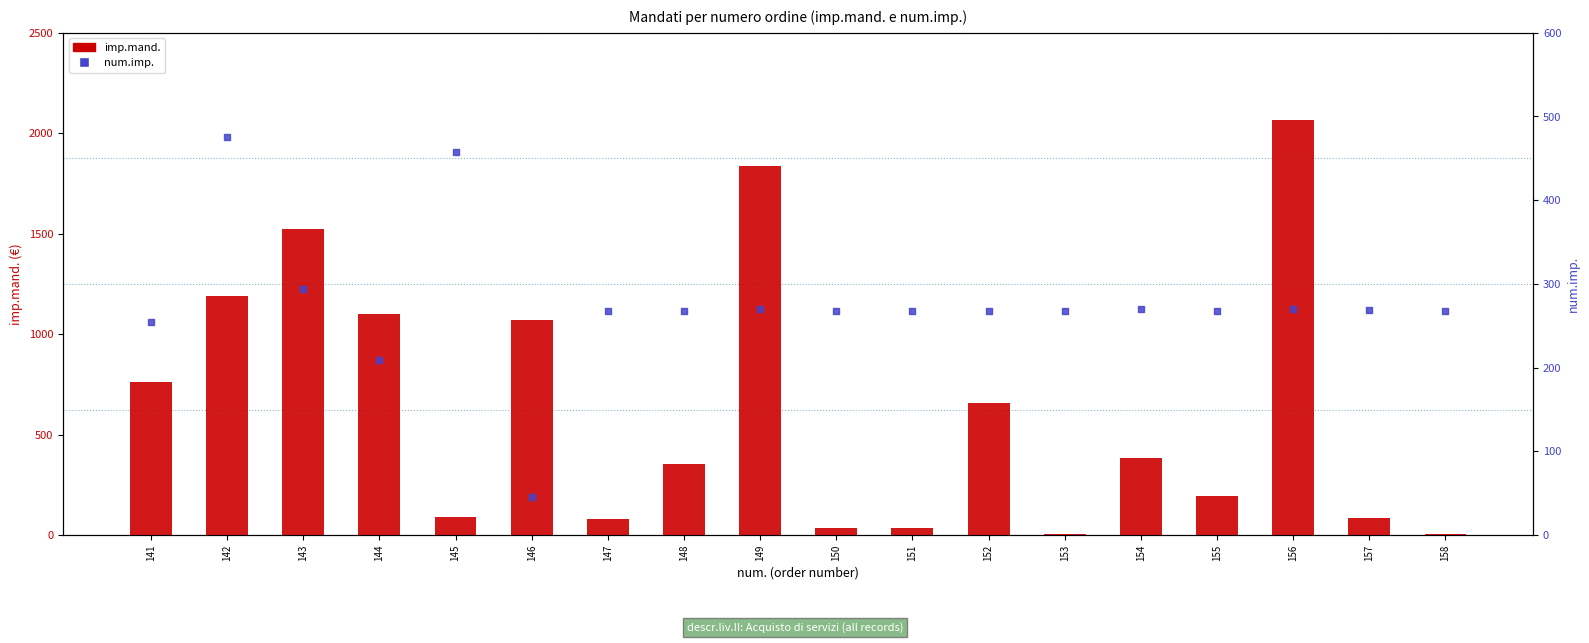

Which series has the largest Y range (max minus min)?

imp.mand.